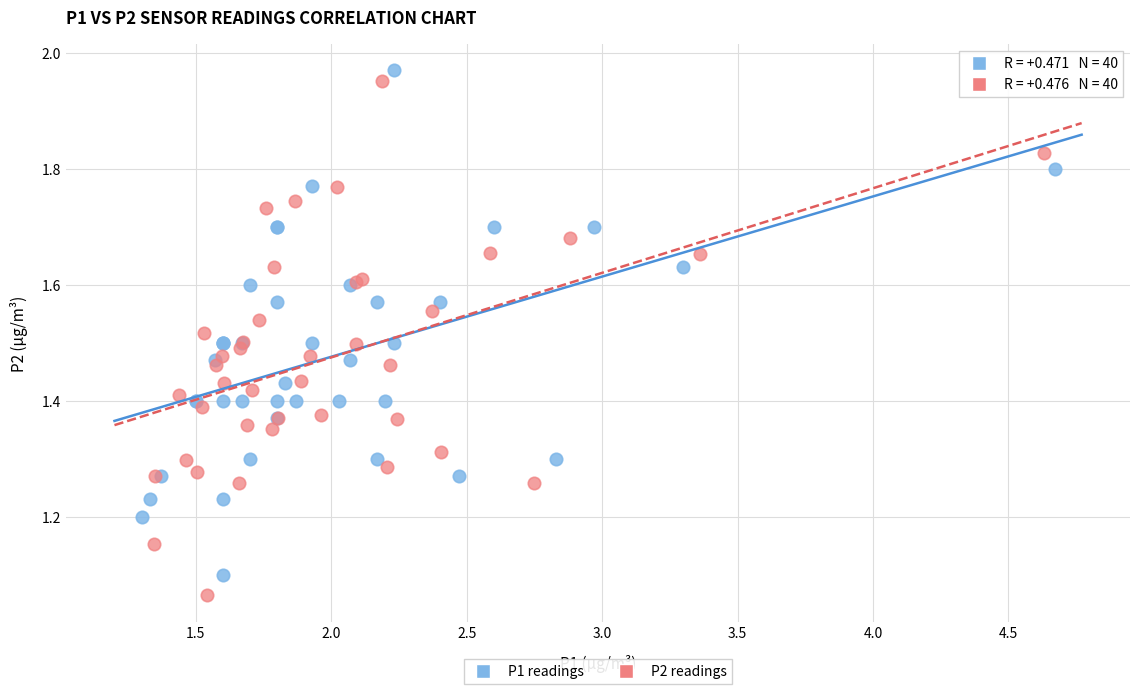

Which series reaches the minimum Y coordinate?

P2 readings